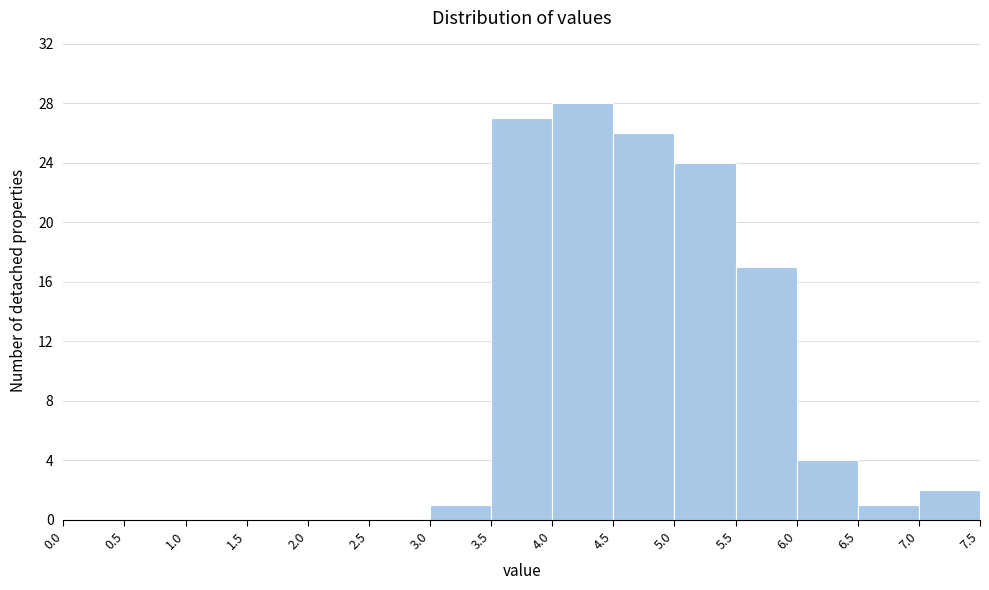

Reading left to right, list every bar in this chart as the range it spans on the x-axis followed by its height. The values are not printed on the chart, so give them approximately, as read against the axis.

0.0 to 0.5: 0
0.5 to 1.0: 0
1.0 to 1.5: 0
1.5 to 2.0: 0
2.0 to 2.5: 0
2.5 to 3.0: 0
3.0 to 3.5: 1
3.5 to 4.0: 27
4.0 to 4.5: 28
4.5 to 5.0: 26
5.0 to 5.5: 24
5.5 to 6.0: 17
6.0 to 6.5: 4
6.5 to 7.0: 1
7.0 to 7.5: 2